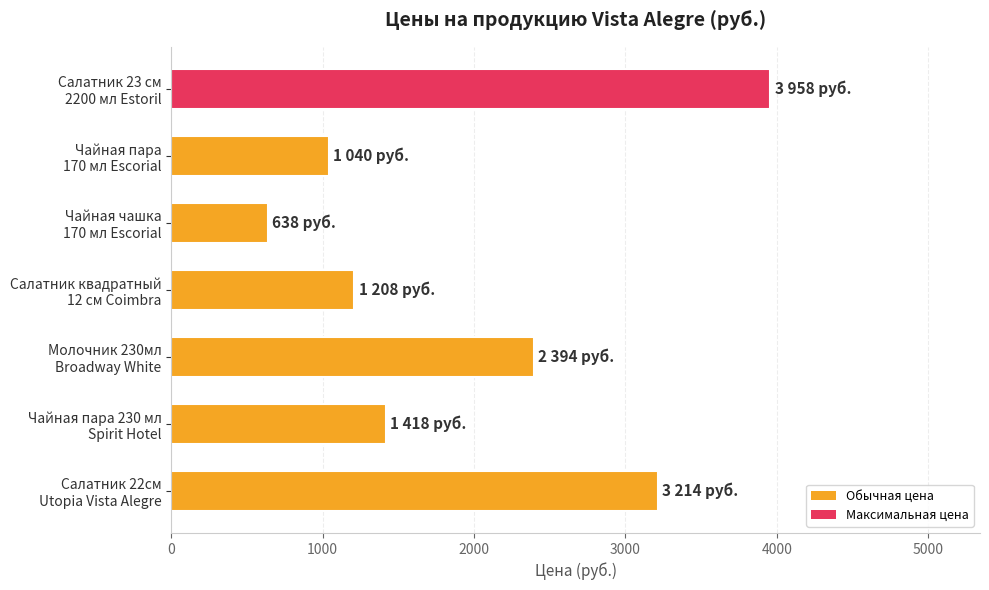

What is the smallest value displayed?

638